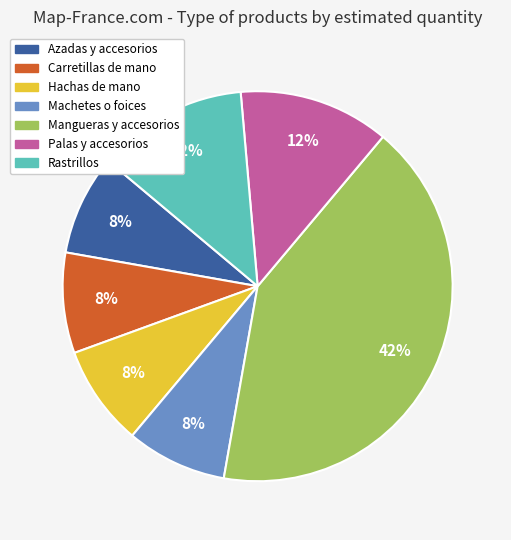

Do Rastrillos and Azadas y accesorios together represent more than half of the pie?

No